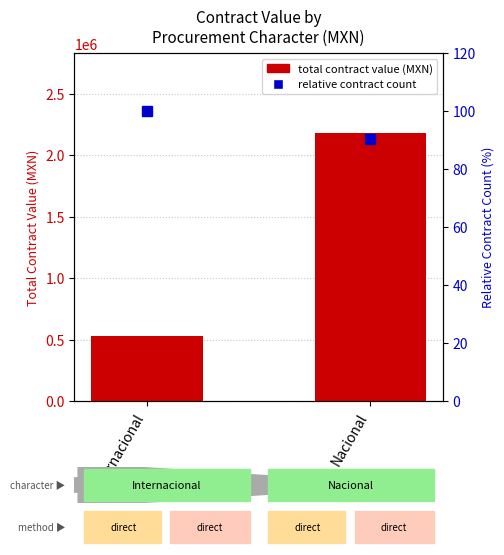

Rank the series at Nacional from highest to lowest value.

Total contract value (MXN), Relative contract count